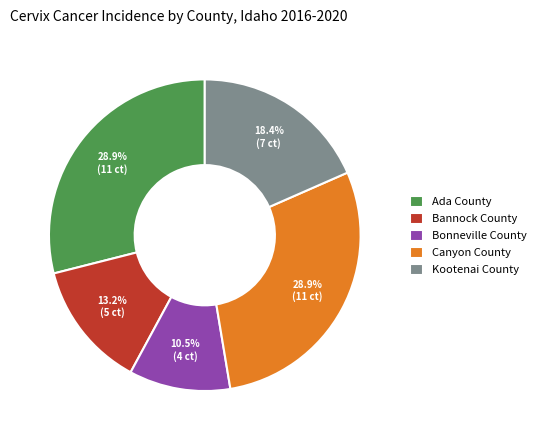

Does Bannock County represent more than half of the total?

No